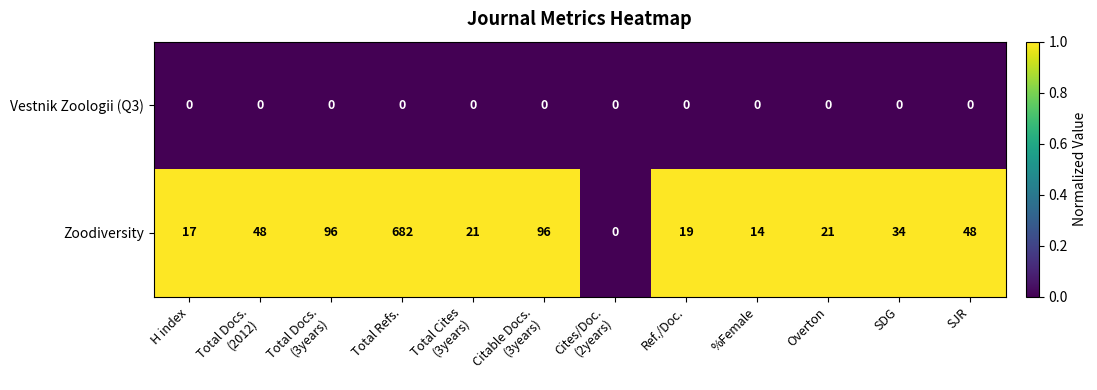

Rank the series at Total Refs. from lowest to highest value.

Vestnik Zoologii (Q3), Zoodiversity